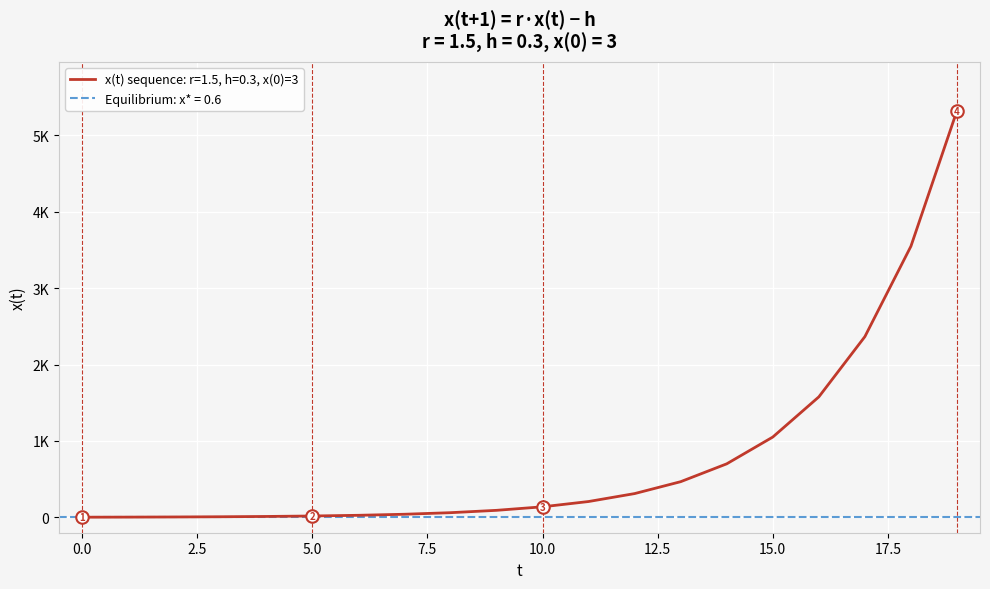

List the labels in order of value, smallest first.

0, 1, 2, 3, 4, 5, 6, 7, 8, 9, 10, 11, 12, 13, 14, 15, 16, 17, 18, 19